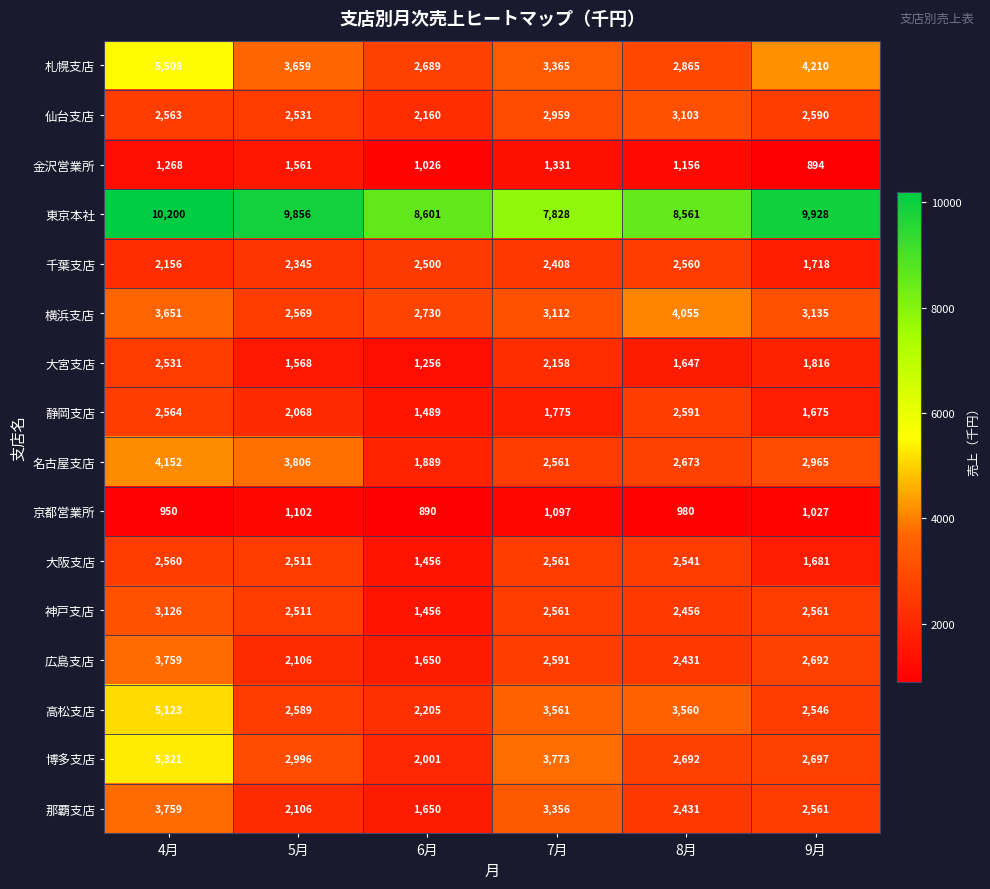

What is the sum of the 東京本社 values at 4月 and 9月?

20128